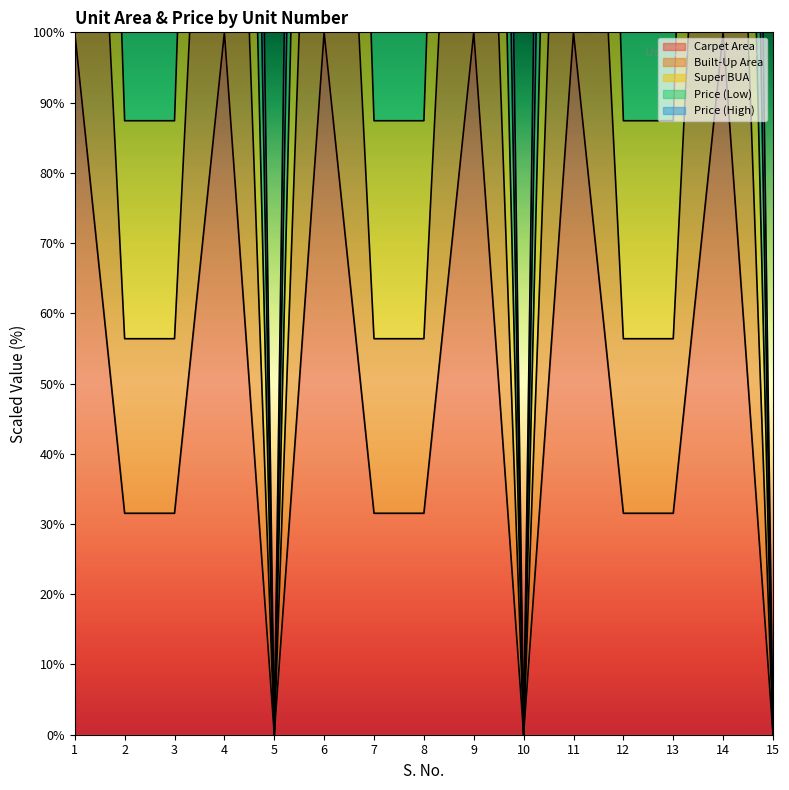

Reading left to right, list all the values displayed in this chart.

Carpet Area: 1=100.0	2=31.5	3=31.5	4=100.0	5=0.0	6=100.0	7=31.5	8=31.5	9=100.0	10=0.0	11=100.0	12=31.5	13=31.5	14=100.0	15=0.0
Built-Up Area: 1=200.0	2=56.4	3=56.4	4=200.0	5=0.0	6=200.0	7=56.4	8=56.4	9=200.0	10=0.0	11=200.0	12=56.4	13=56.4	14=200.0	15=0.0
Super BUA: 1=500.0	2=149.5	3=149.5	4=500.0	5=0.0	6=500.0	7=149.5	8=149.5	9=500.0	10=0.0	11=500.0	12=149.5	13=149.5	14=500.0	15=0.0
Price (Low): 1=400.0	2=118.4	3=118.4	4=400.0	5=0.0	6=400.0	7=118.4	8=118.4	9=400.0	10=0.0	11=400.0	12=118.4	13=118.4	14=400.0	15=0.0
Price (High): 1=300.0	2=87.4	3=87.4	4=300.0	5=0.0	6=300.0	7=87.4	8=87.4	9=300.0	10=0.0	11=300.0	12=87.4	13=87.4	14=300.0	15=0.0